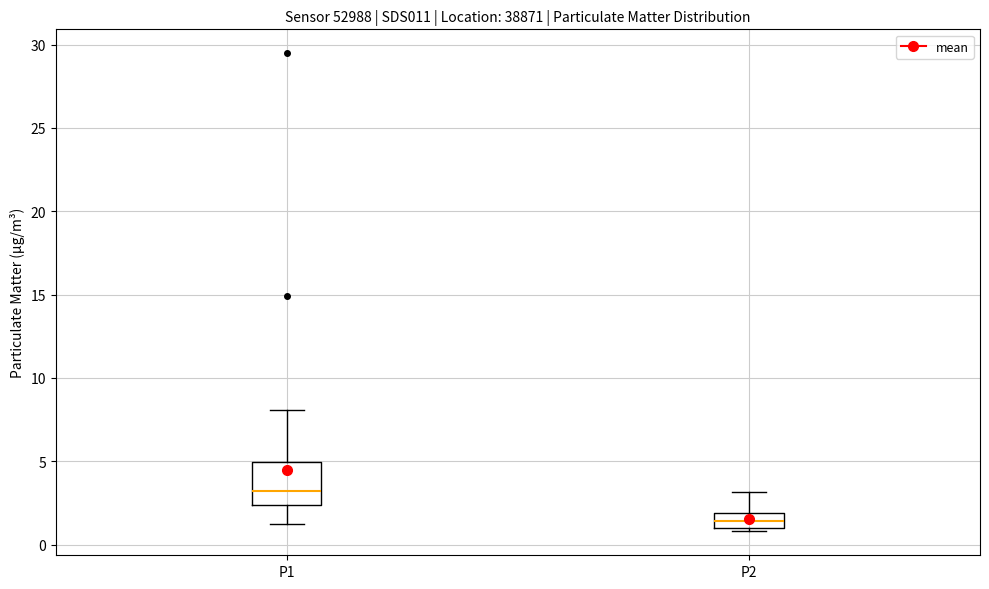

Reading left to right, transcribe this box plot: for each box, give where its median line is, the range the box spans, and where its two whiskers end, as read against the y-axis. The values are not printed on the chart, so give them approximately, as read against the axis.

P1: median 3.0, box 2.5 to 5.0, whiskers 1.5 to 8.0
P2: median 1.5, box 1.0 to 2.0, whiskers 1.0 (just below the box's lower edge) to 3.0